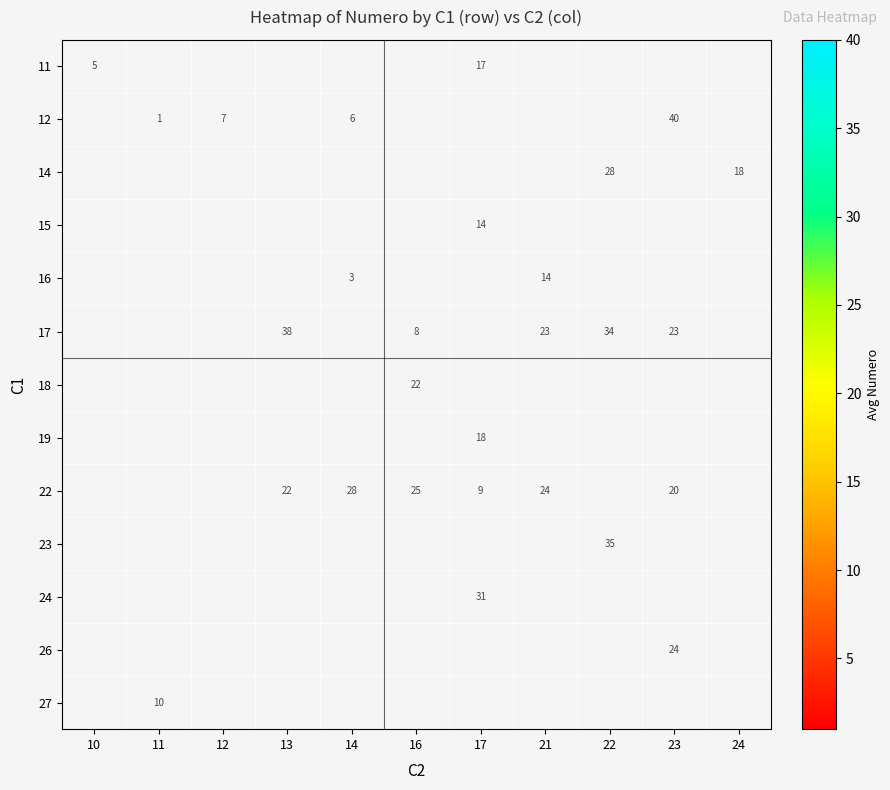

True or false: 22 has a value of 33 at 21.

False